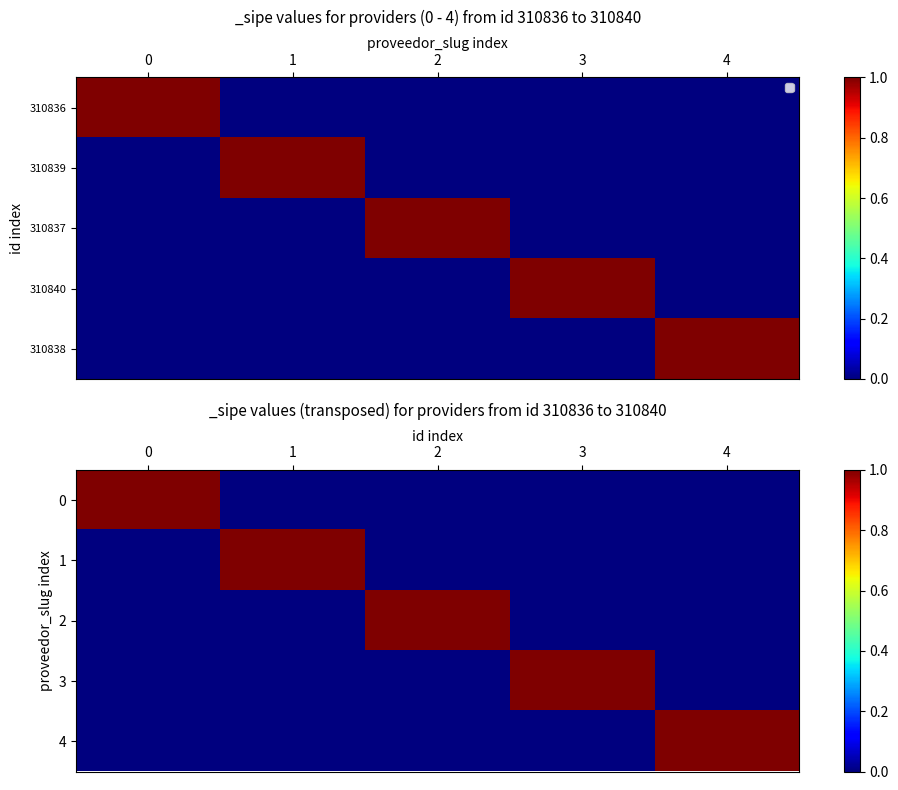

The value of 3 at 4 is 0. True or false?

True